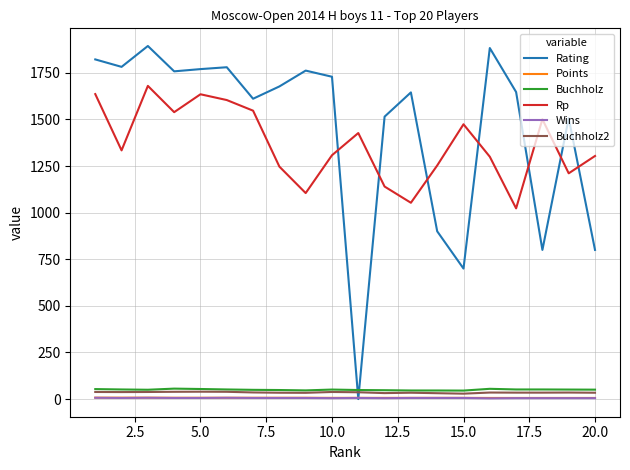

Which series has the widest spread of values?

Rating